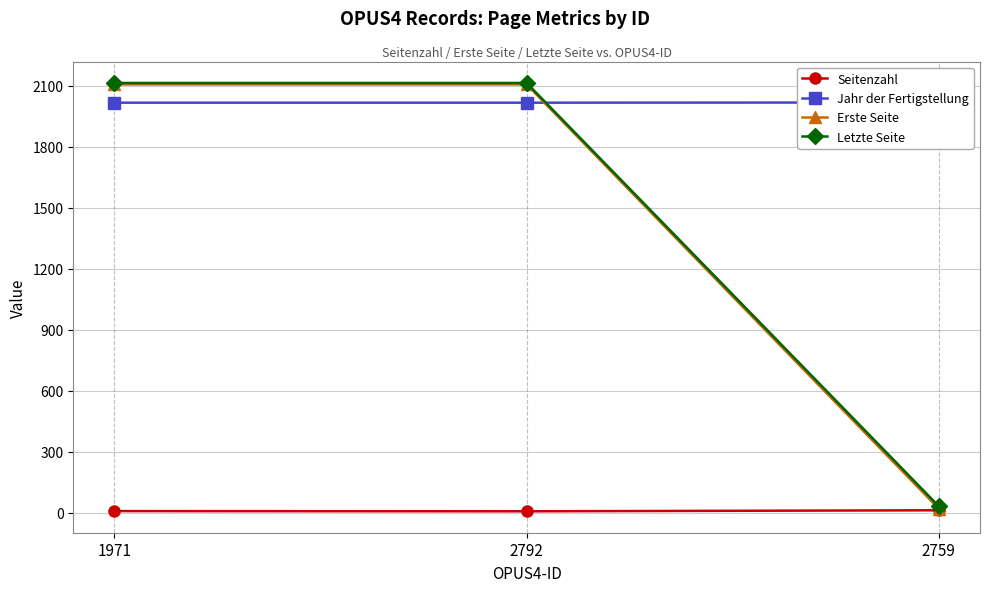

What is the total value across all series at 2792?

6245